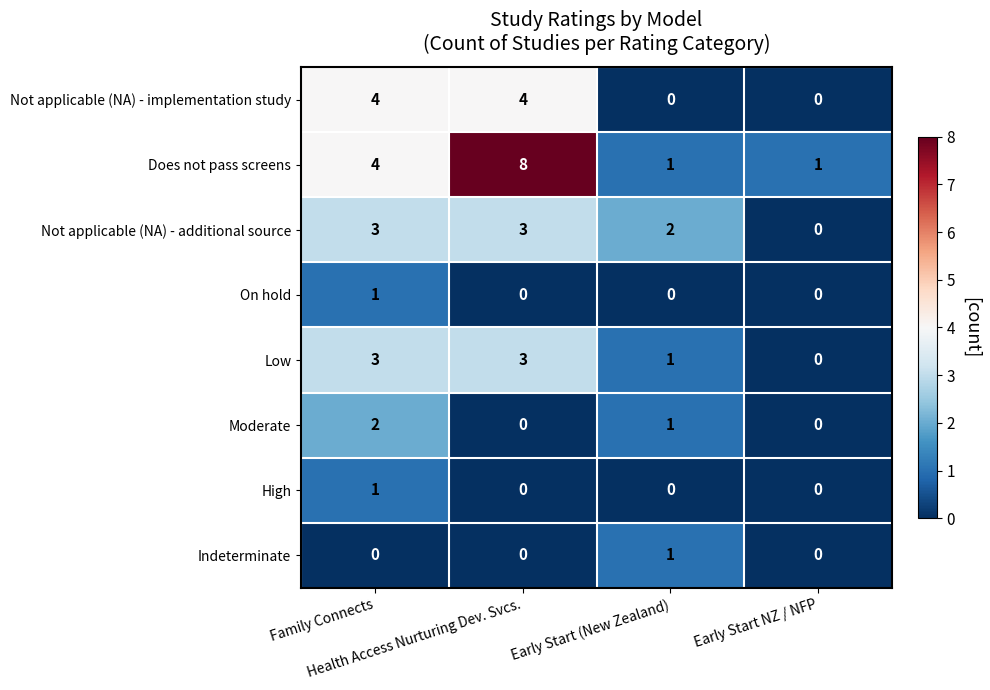

Which series has the widest spread of values?

Does not pass screens